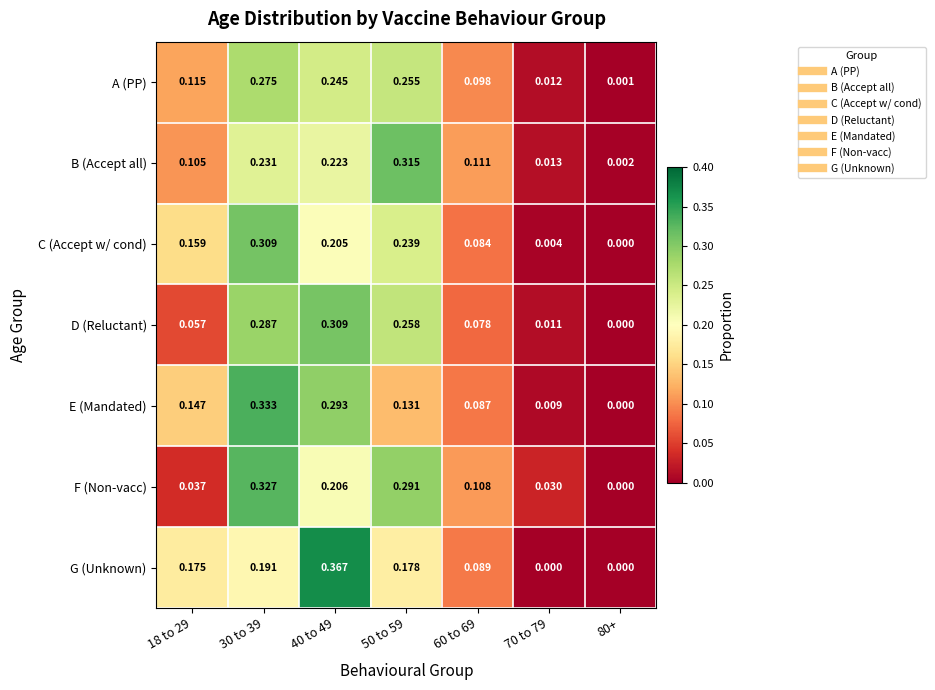

Which series has the largest total across all categories?

A (PP)